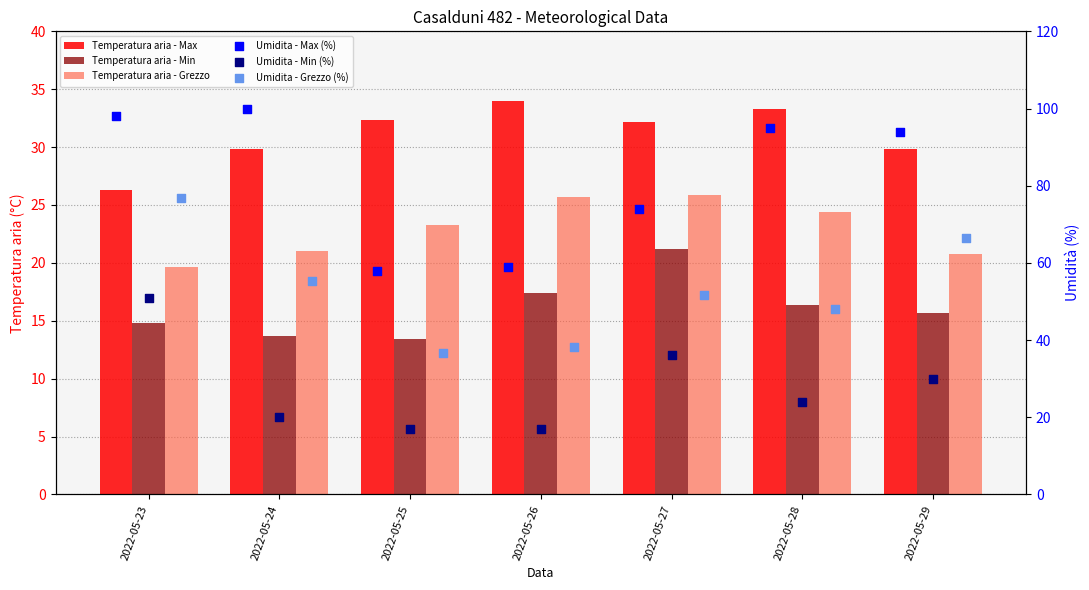

At which category is the sum across all series the highest?

2022-05-23